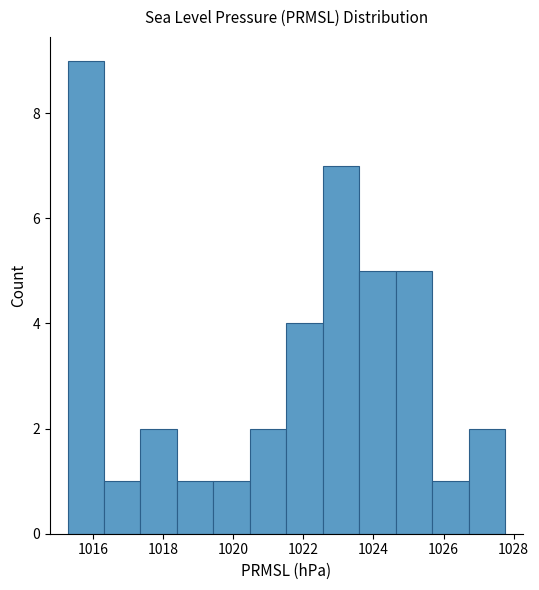

Reading left to right, transcribe this chart: for each bar, give the range it covers on the x-axis and its height. Neither the bar edges nor the heights are printed on the chart, so give them approximately, as read against the axes.

1015.2 to 1016.4: 9
1016.4 to 1017.4: 1
1017.4 to 1018.4: 2
1018.4 to 1019.4: 1
1019.4 to 1020.4: 1
1020.4 to 1021.6: 2
1021.6 to 1022.6: 4
1022.6 to 1023.6: 7
1023.6 to 1024.6: 5
1024.6 to 1025.6: 5
1025.6 to 1026.8: 1
1026.8 to 1027.8: 2